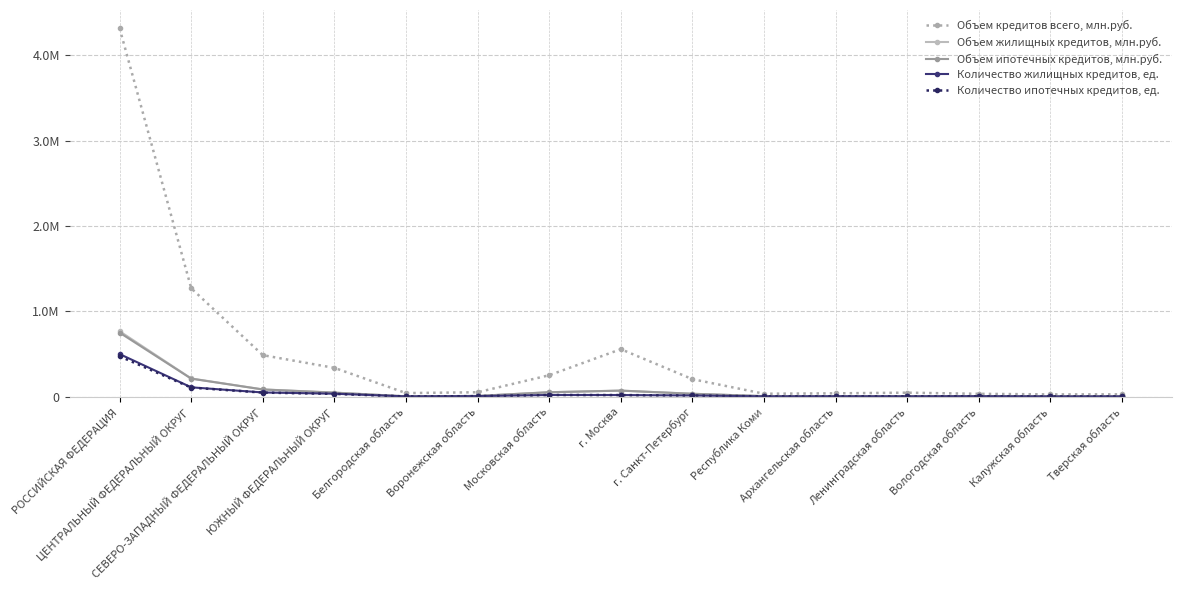

Does the chart have visible grid lines?

Yes